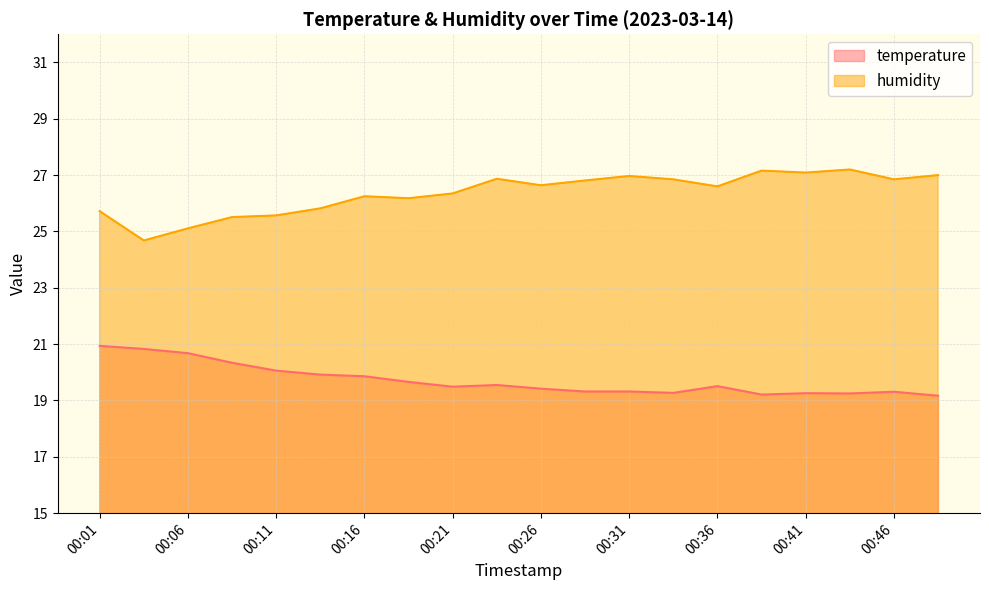

What is the difference between the highest and lowest values at 00:33?

7.6